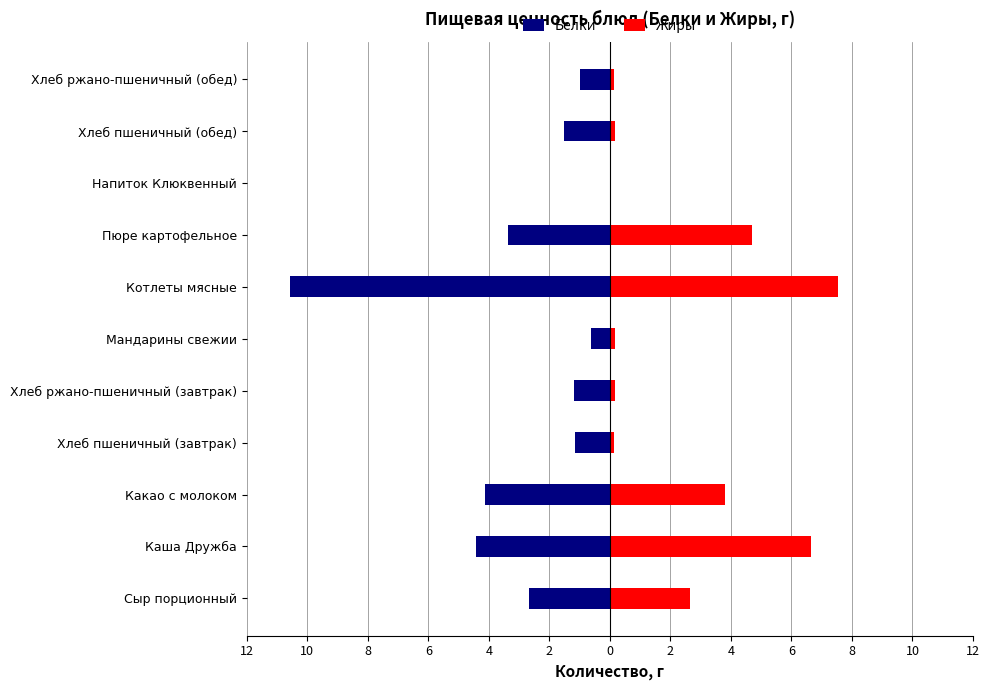

Are the bars horizontal?

Yes